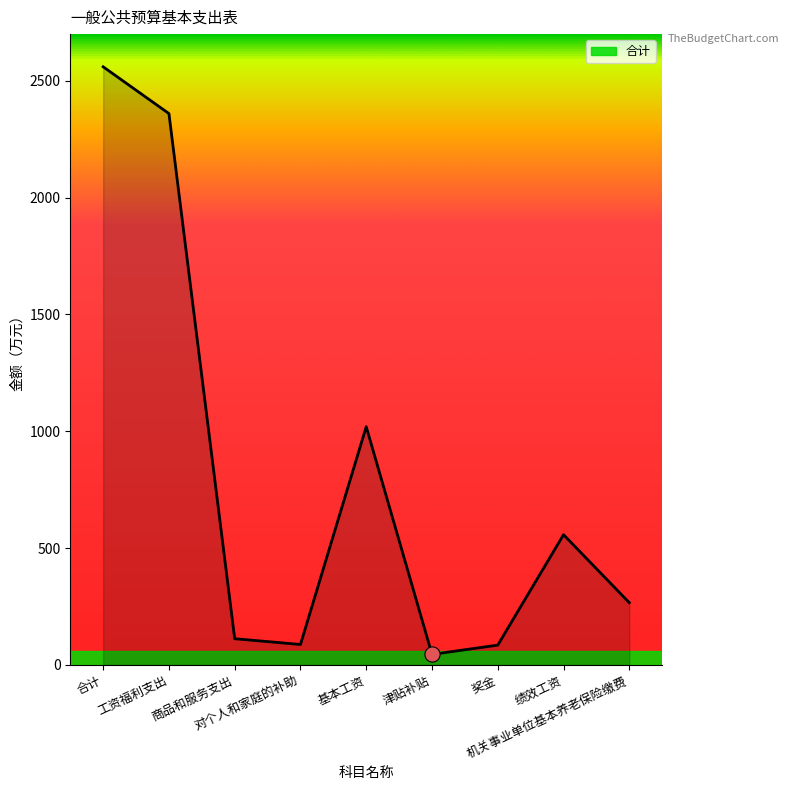

Which has a higher value, 商品和服务支出 or 机关事业单位基本养老保险缴费?

机关事业单位基本养老保险缴费